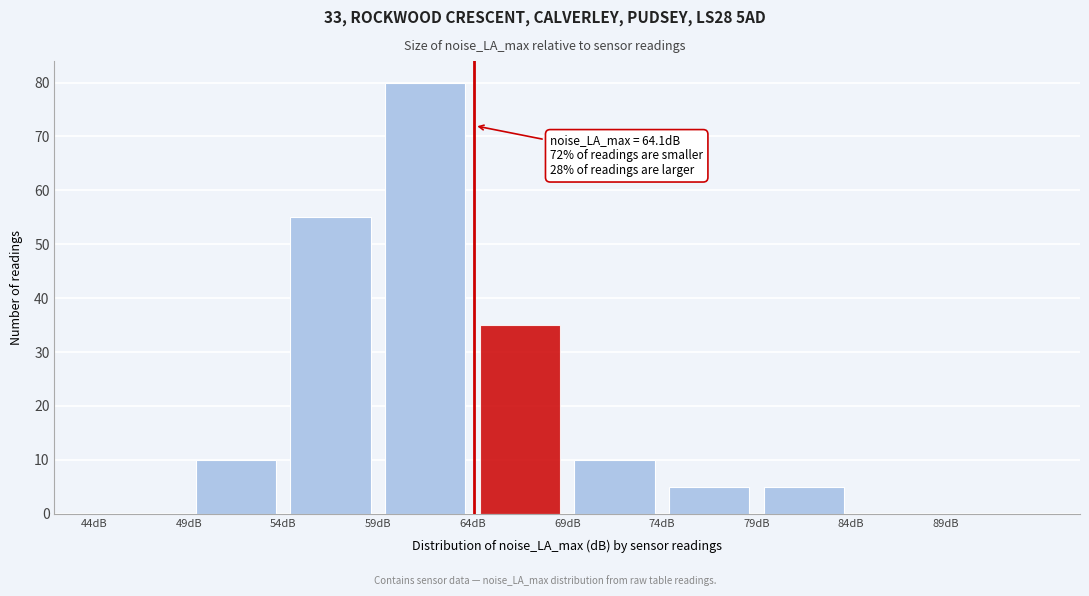

Over which range of the x-axis is the bar tallest?

59 to 64